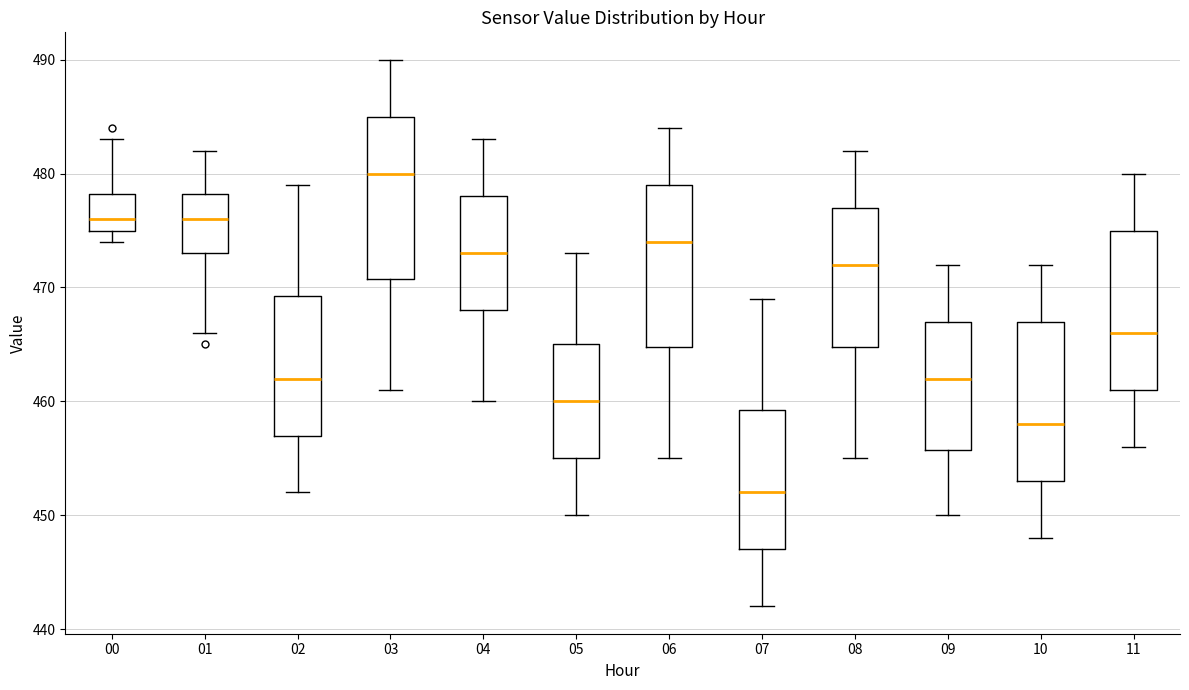

Which box has the highest median line?

03